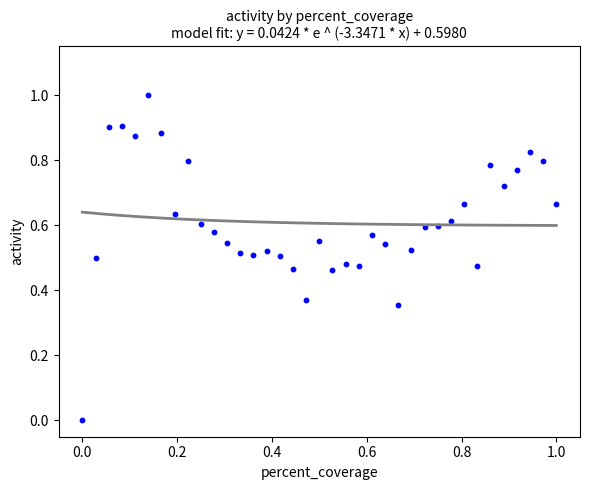

What is the range of X values (max minus min)?

1.0